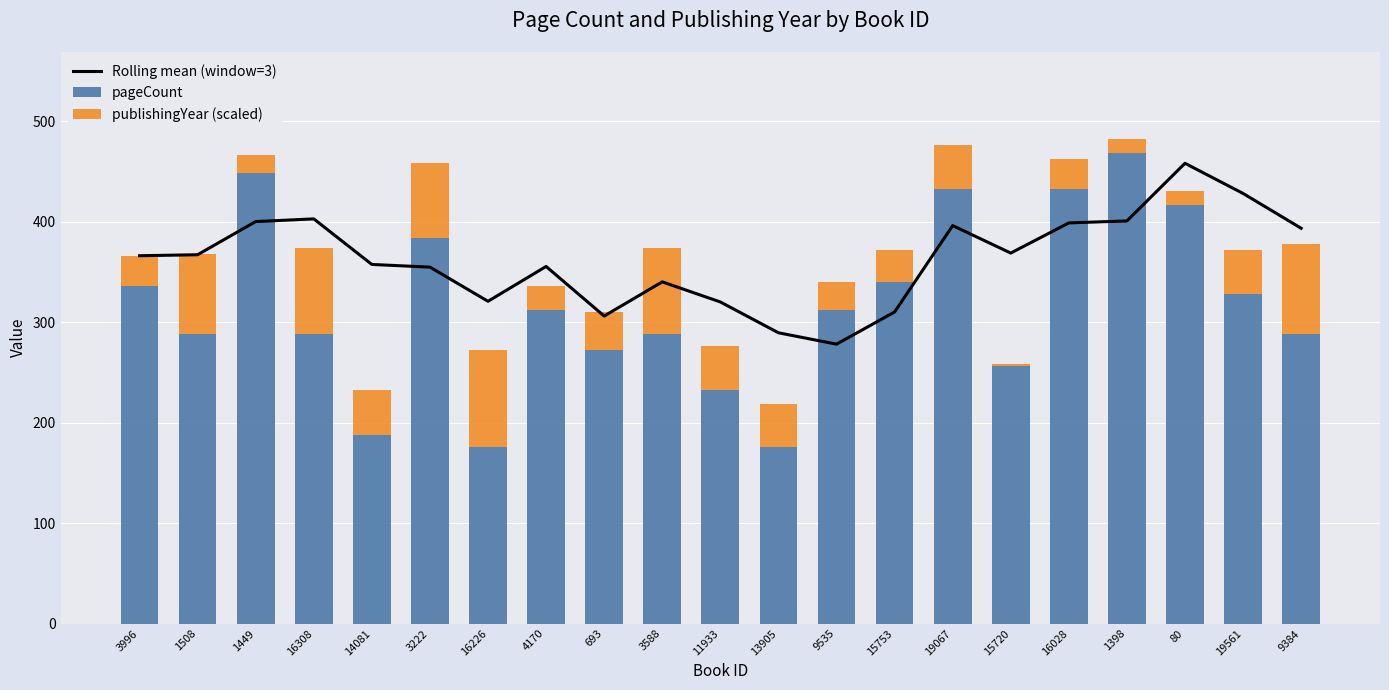

What is the sum of all publishingYear (scaled) values?

960.0